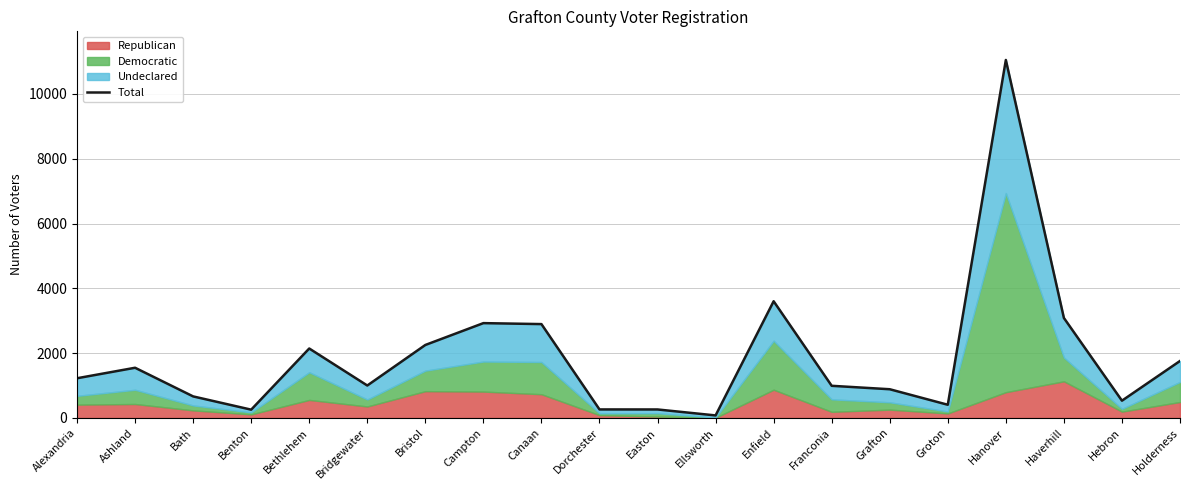

Rank the categories by value from highest to lowest.

Hanover, Enfield, Haverhill, Campton, Canaan, Bristol, Bethlehem, Holderness, Ashland, Alexandria, Bridgewater, Franconia, Grafton, Bath, Hebron, Groton, Dorchester, Easton, Benton, Ellsworth